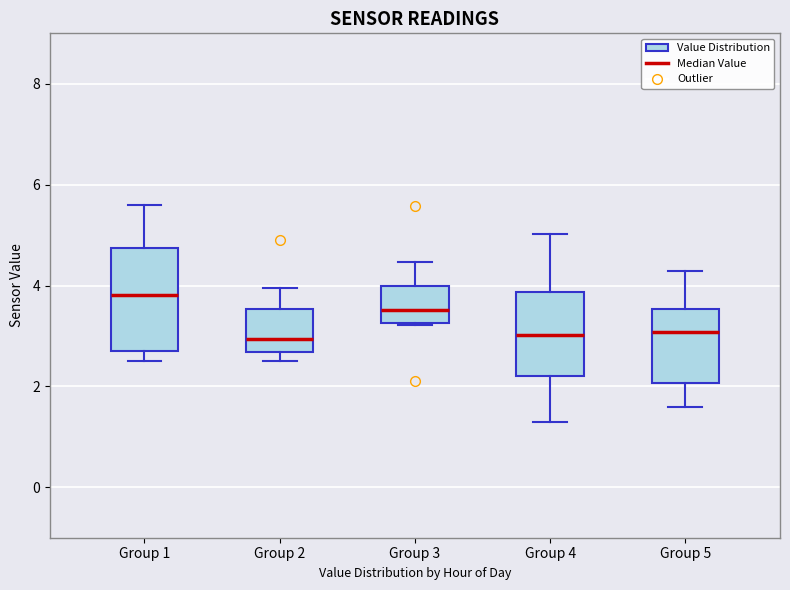

Where is the upper edge of the box for Group 4 on the y-axis? The values are not printed on the chart, so give them approximately, as read against the axis.

3.8